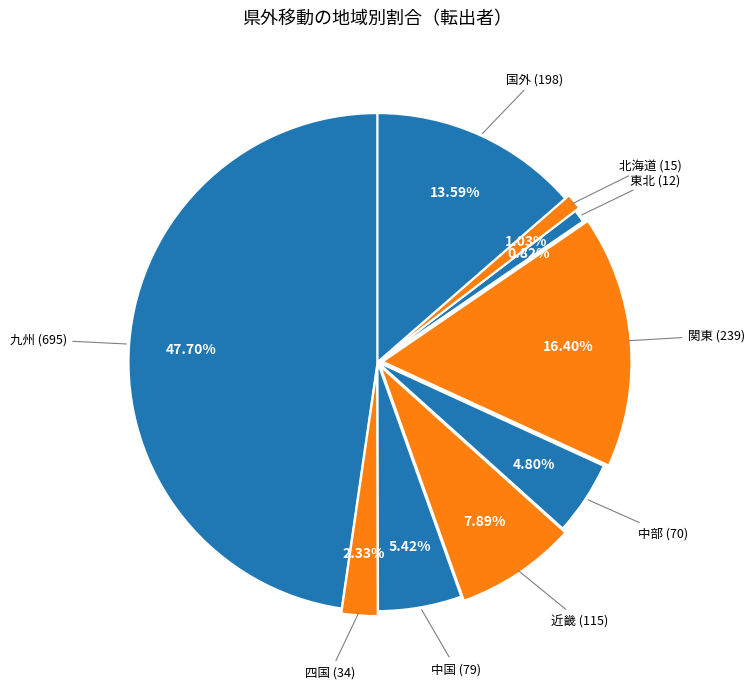

How many segments does this pie chart have?

9